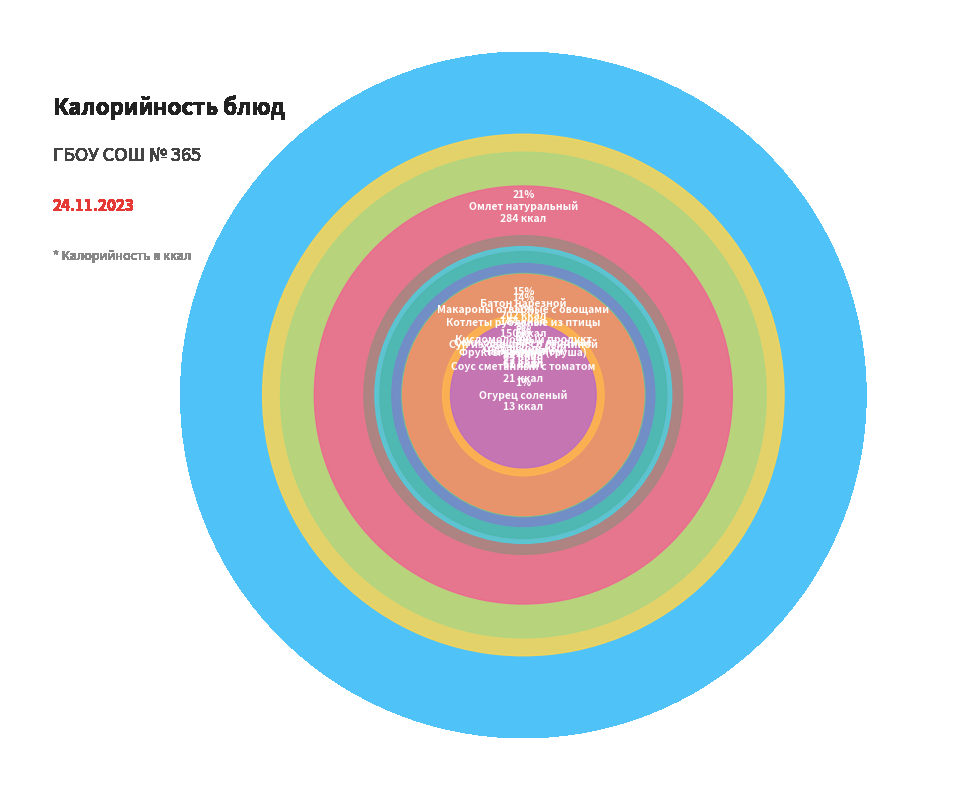

Count the number of slices in the pie.

12